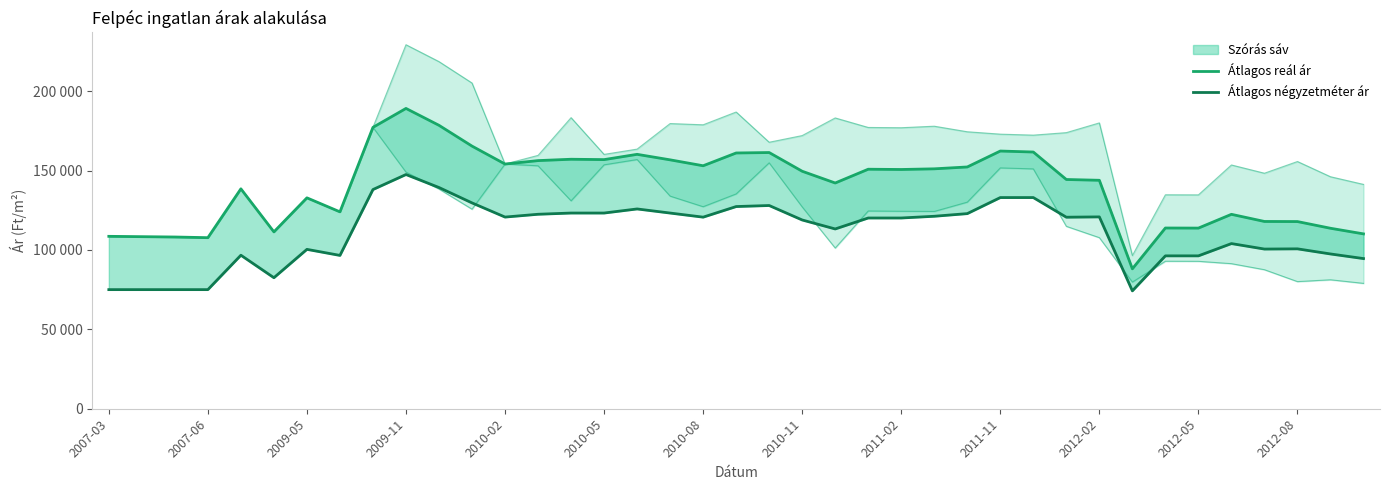

Reading left to right, list all the values displayed in this chart.

Átlagos reál ár: 108562	108350	108138	107717	138476	111367	132799	123976	177186	189102	178464	165377	154087	156249	157101	156875	160198	156728	153003	161053	161326	149548	142149	150823	150652	151071	152246	162276	161652	144354	143857	88101	113809	113748	122424	117925	117863	113645	110108
Átlagos négyzetméter ár: 75000	75000	75000	75000	96667	82500	100357	96547	138025	147478	139303	129611	120693	122457	123231	123231	125805	123222	120639	127314	127967	118861	113205	120113	120113	121198	122863	132975	132975	120605	120807	74224	96268	96268	103998	100549	100683	97465	94556